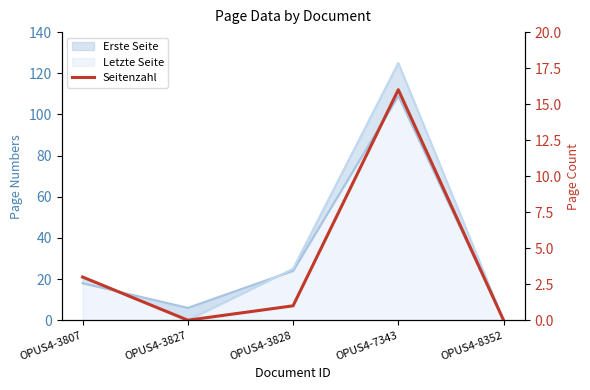

How many values are above zero?

3